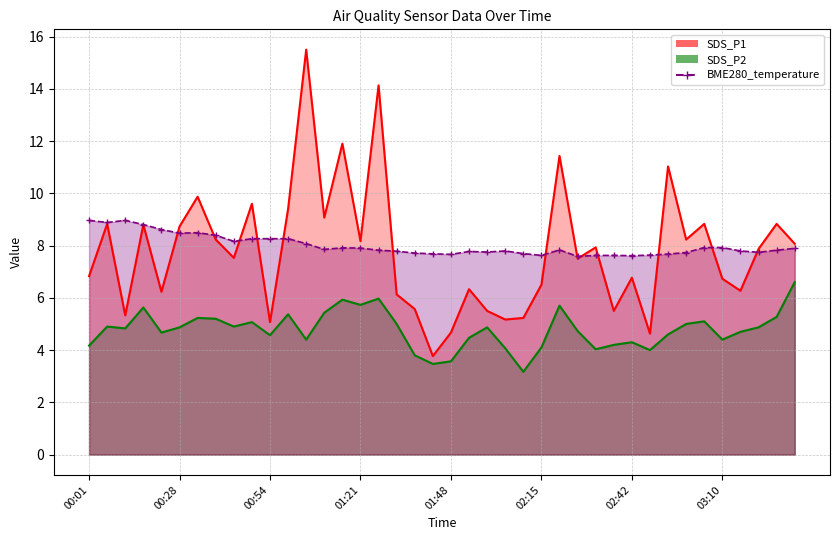

Between 02:15 and 00:22, which is larger?

02:15